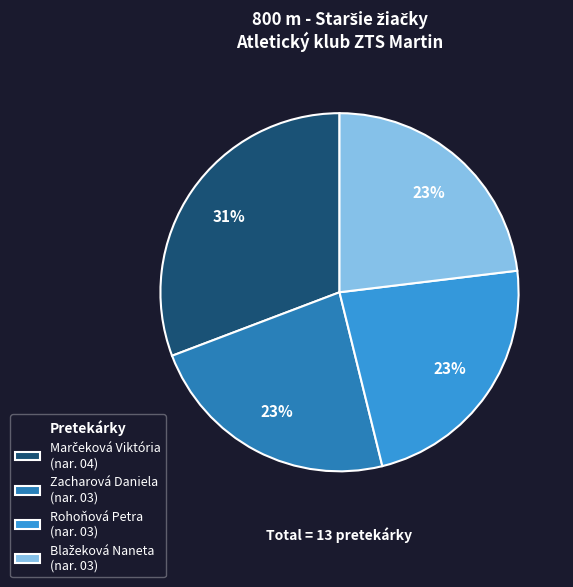

To the nearest percent, what is the average slice percentage?

25%